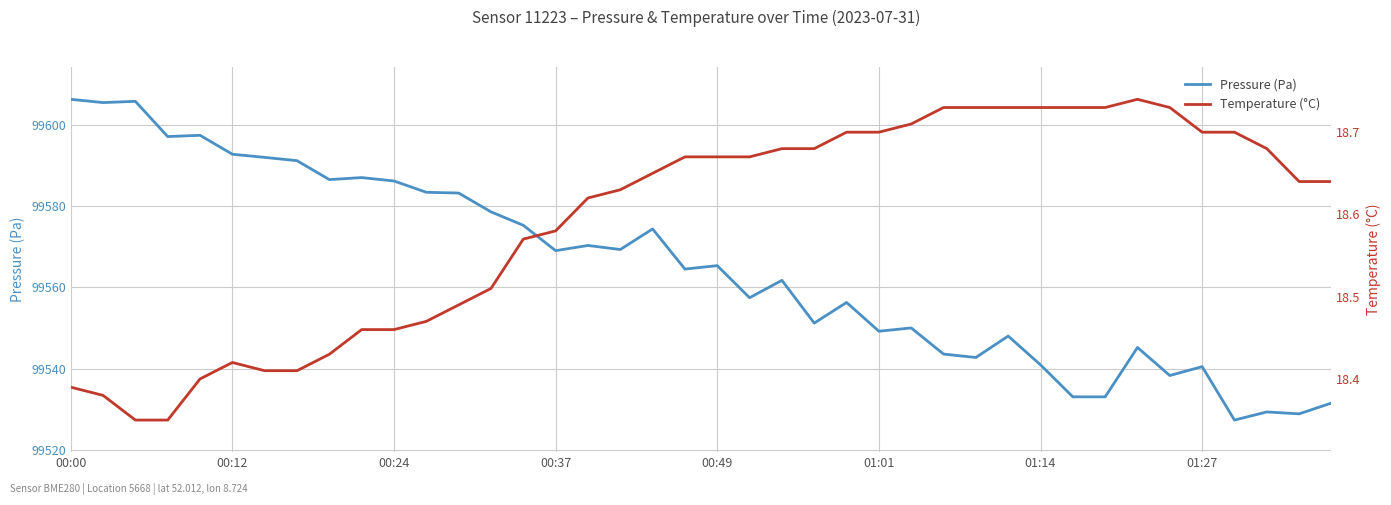

The value of Pressure (Pa) at 22 is 99561.7. True or false?

True